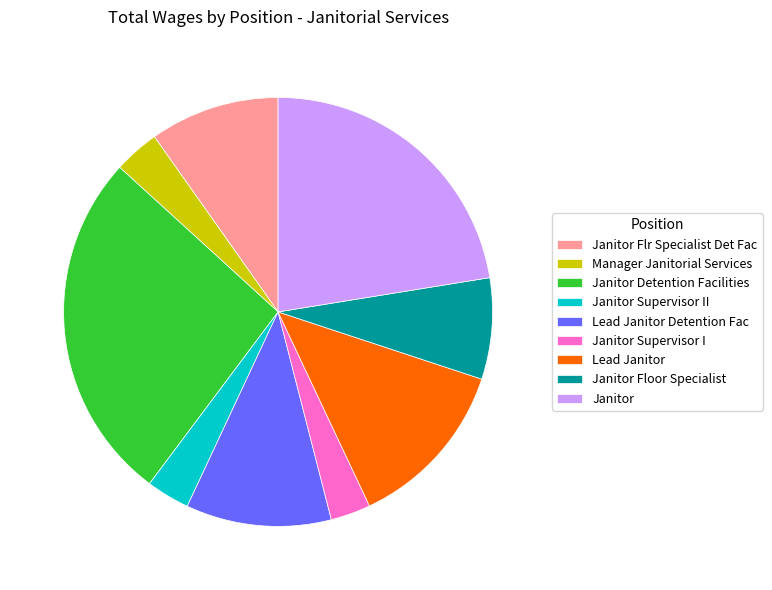

Do Janitor Supervisor II and Manager Janitorial Services together represent more than half of the pie?

No